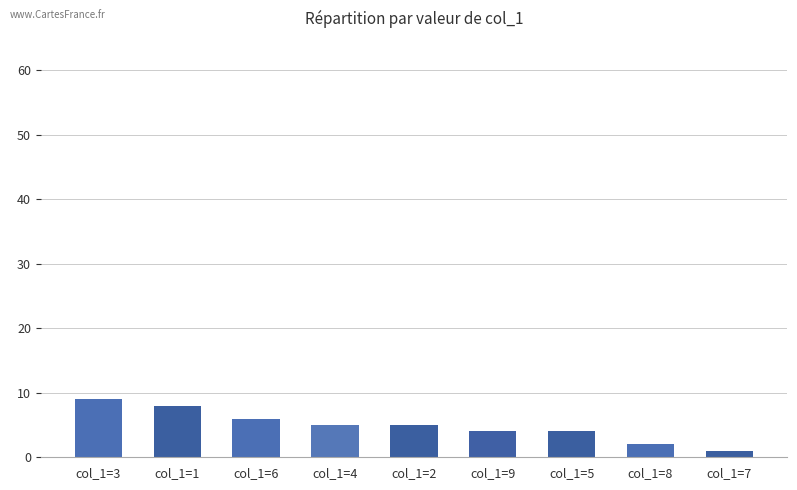

Approximately how many times larger is the value at col_1=4 compared to col_1=8?

2.5